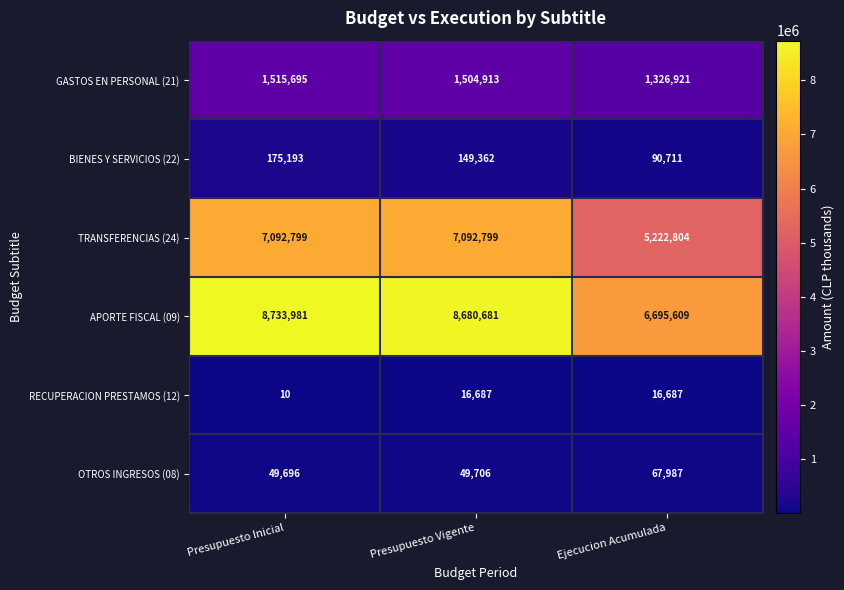

Which series has the largest range (max minus min)?

APORTE FISCAL (09)